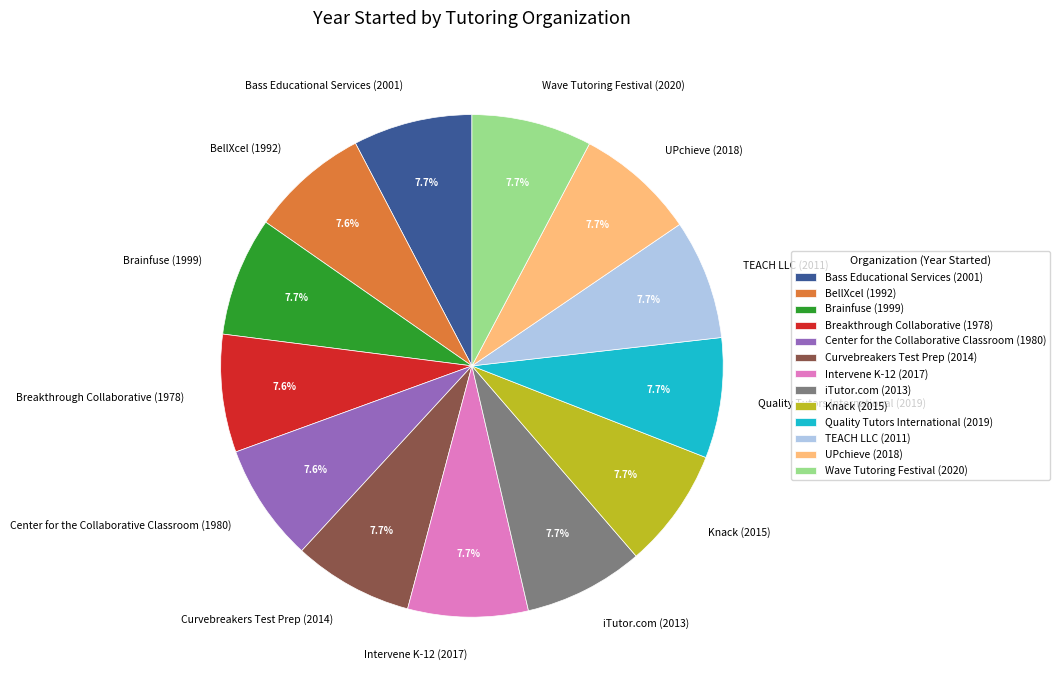

Approximately how many times larger is the value at Brainfuse (1999) compared to Center for the Collaborative Classroom (1980)?

1.0